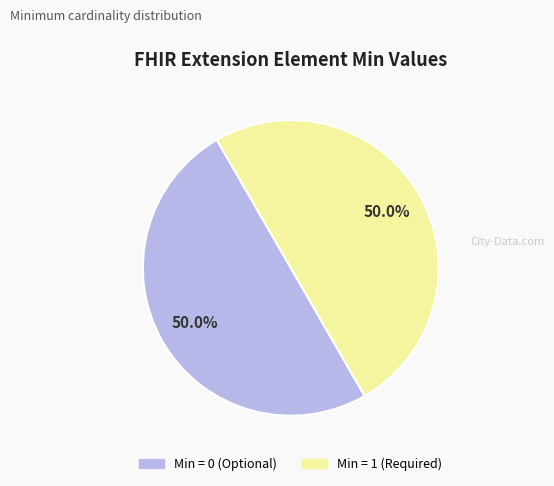

How many segments does this pie chart have?

2